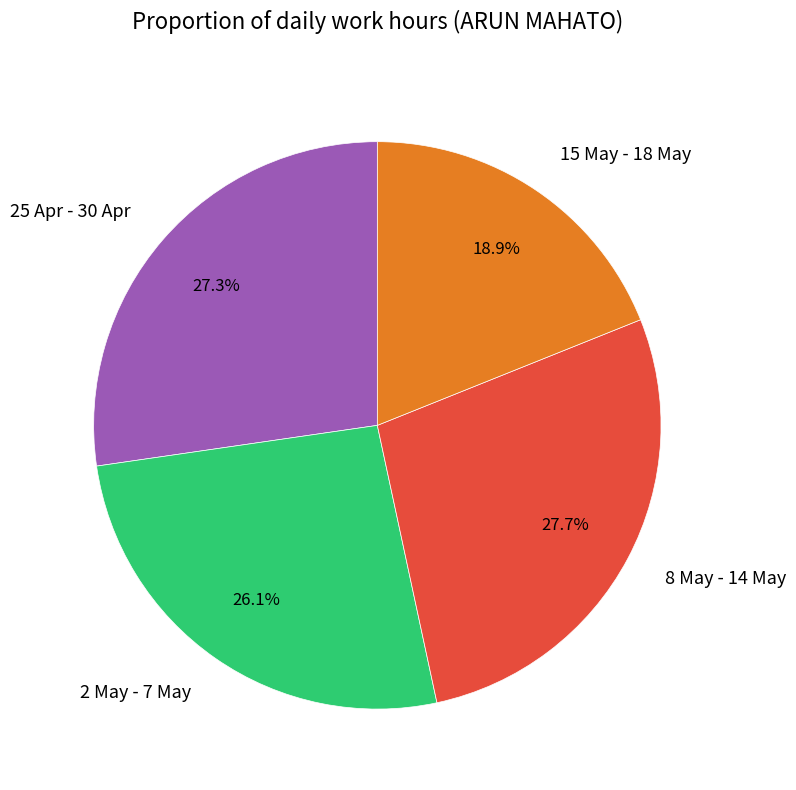

Which slice is the smallest?

15 May - 18 May